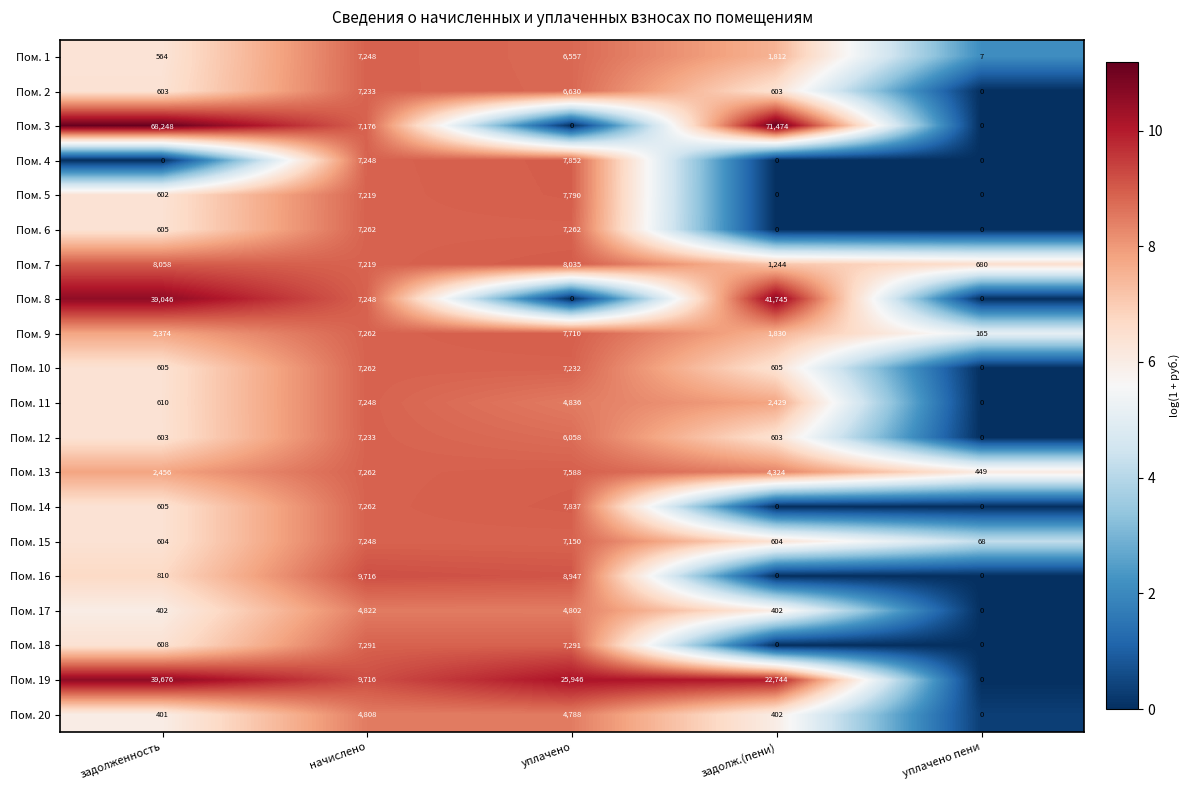

At which category is the sum across all series the highest?

задолженность